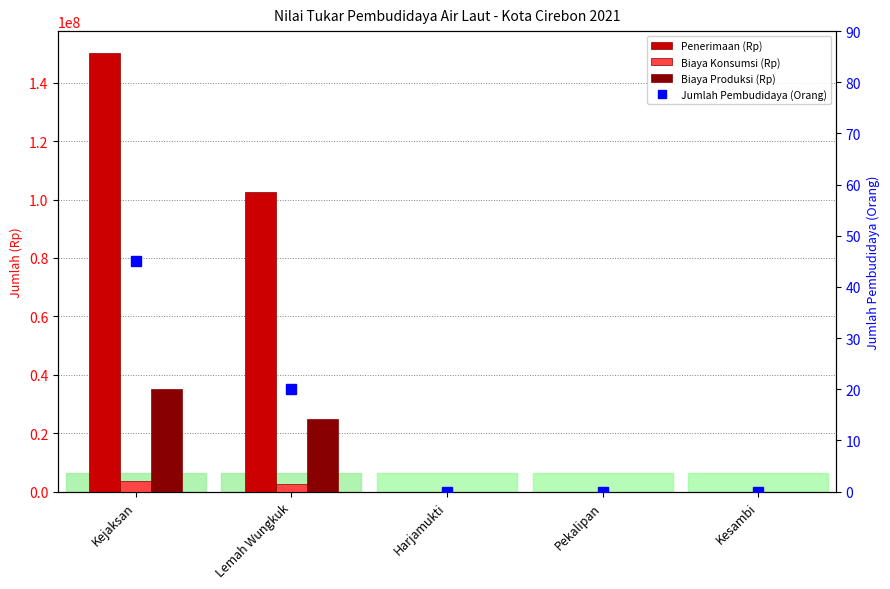

Reading left to right, list all the values displayed in this chart.

Penerimaan (Rp): Kejaksan=150164000	Lemah Wungkuk=102508000	Harjamukti=0	Pekalipan=0	Kesambi=0
Biaya Konsumsi (Rp): Kejaksan=3754100	Lemah Wungkuk=2562700	Harjamukti=0	Pekalipan=0	Kesambi=0
Biaya Produksi (Rp): Kejaksan=35000000	Lemah Wungkuk=25000000	Harjamukti=0	Pekalipan=0	Kesambi=0
Jumlah Pembudidaya (Orang): Kejaksan=45	Lemah Wungkuk=20	Harjamukti=0	Pekalipan=0	Kesambi=0